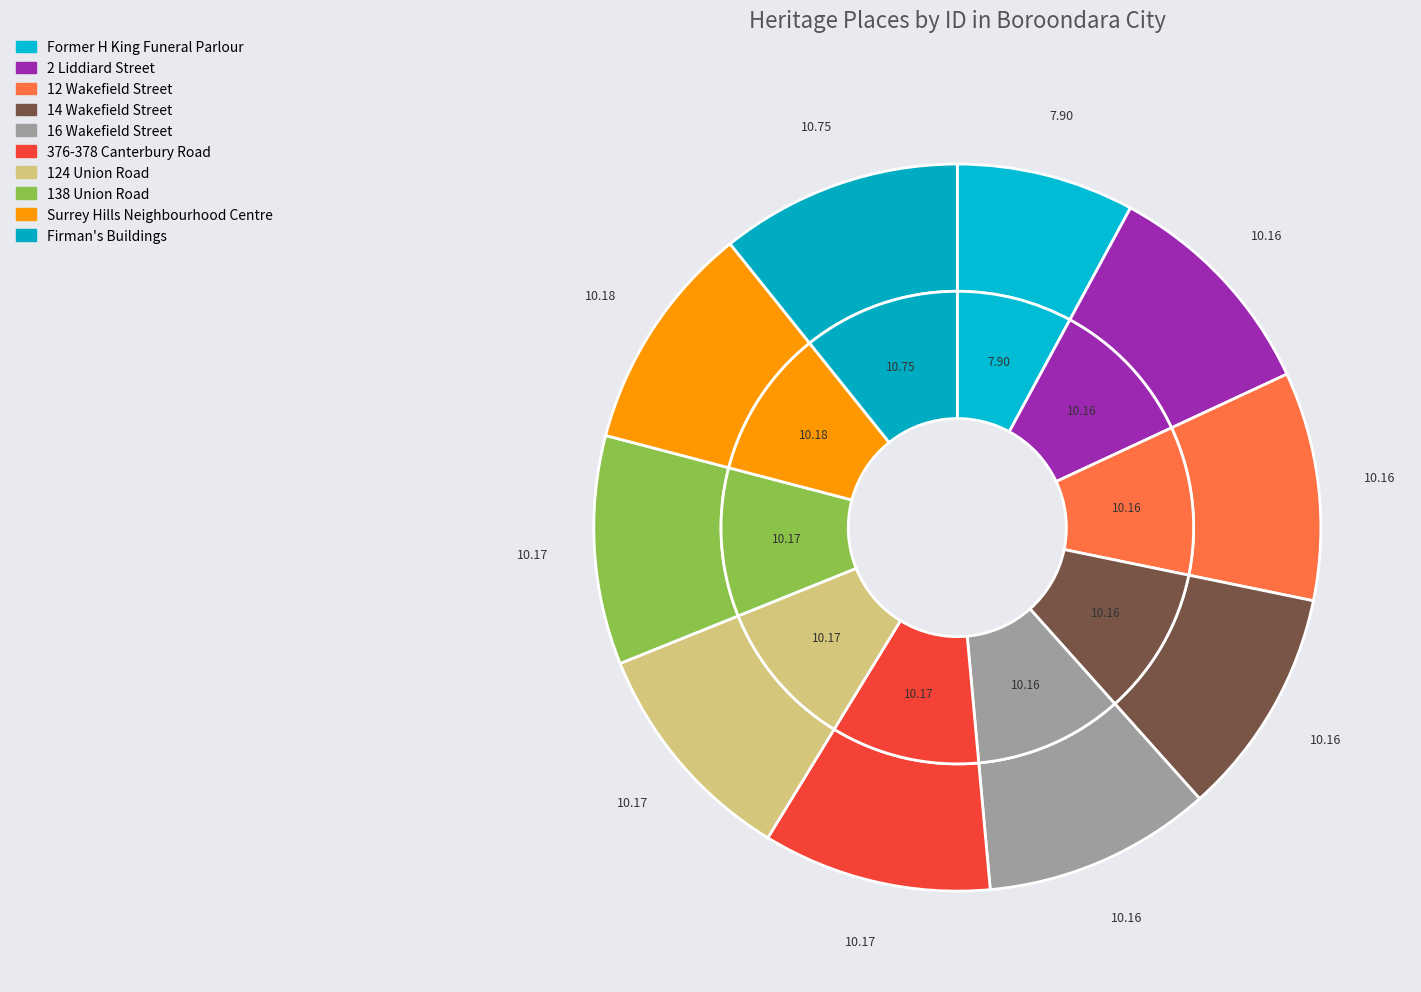

How many slices are in this pie chart?

10